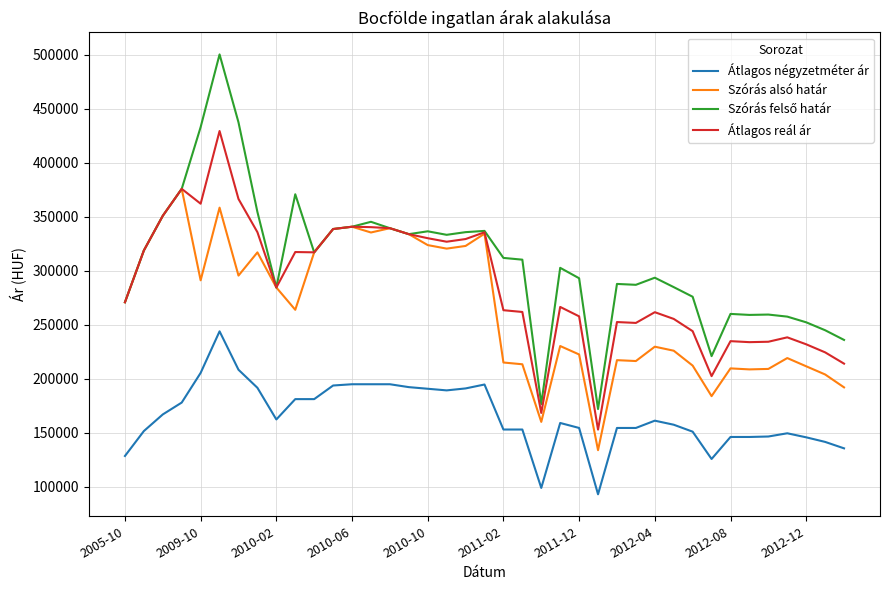

What is the smallest value displayed?

93110